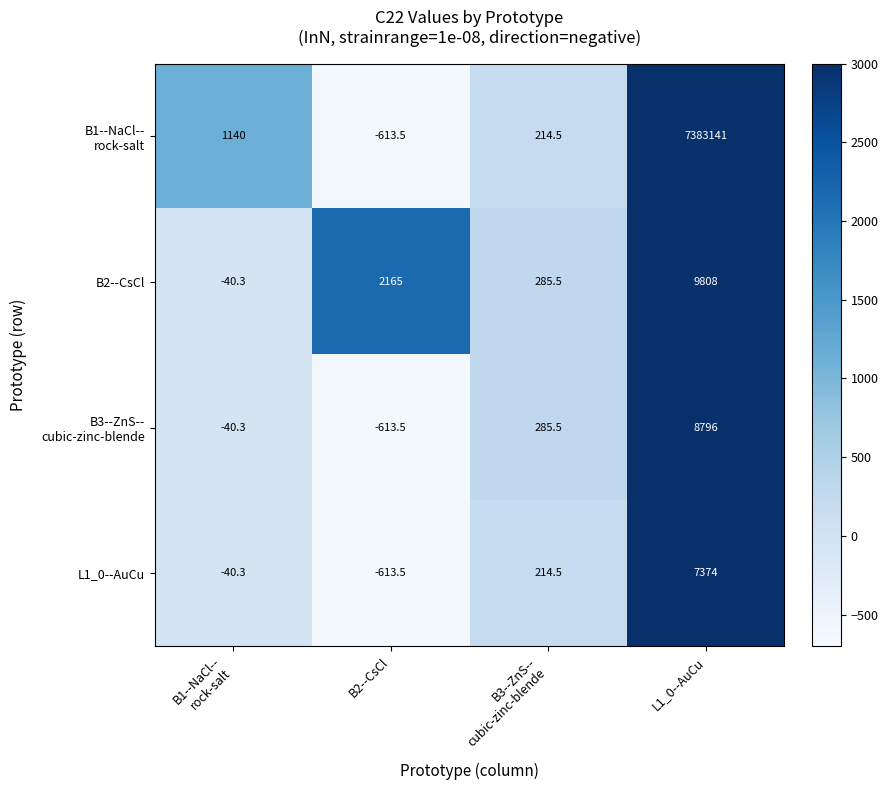

How many values in L1_0--AuCu are above zero?

2